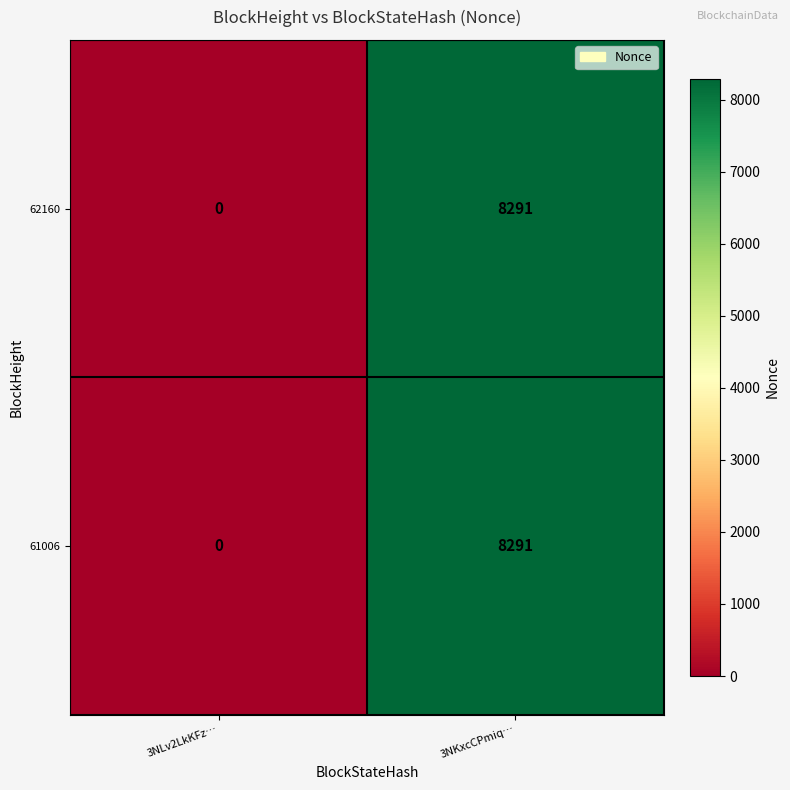

Reading left to right, extract all data points from this chart.

62160: 3NLv2LkKFz…=0	3NKxcCPmiq…=8291
61006: 3NLv2LkKFz…=0	3NKxcCPmiq…=8291